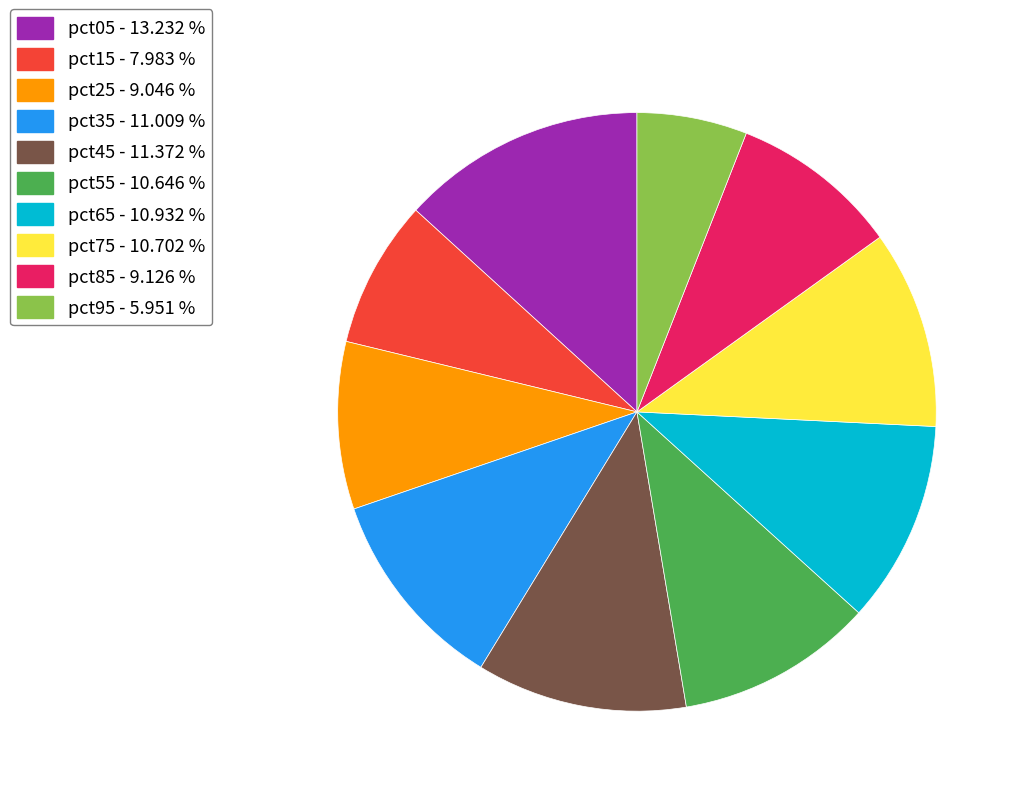

Is there any slice that represents more than half of the pie?

No